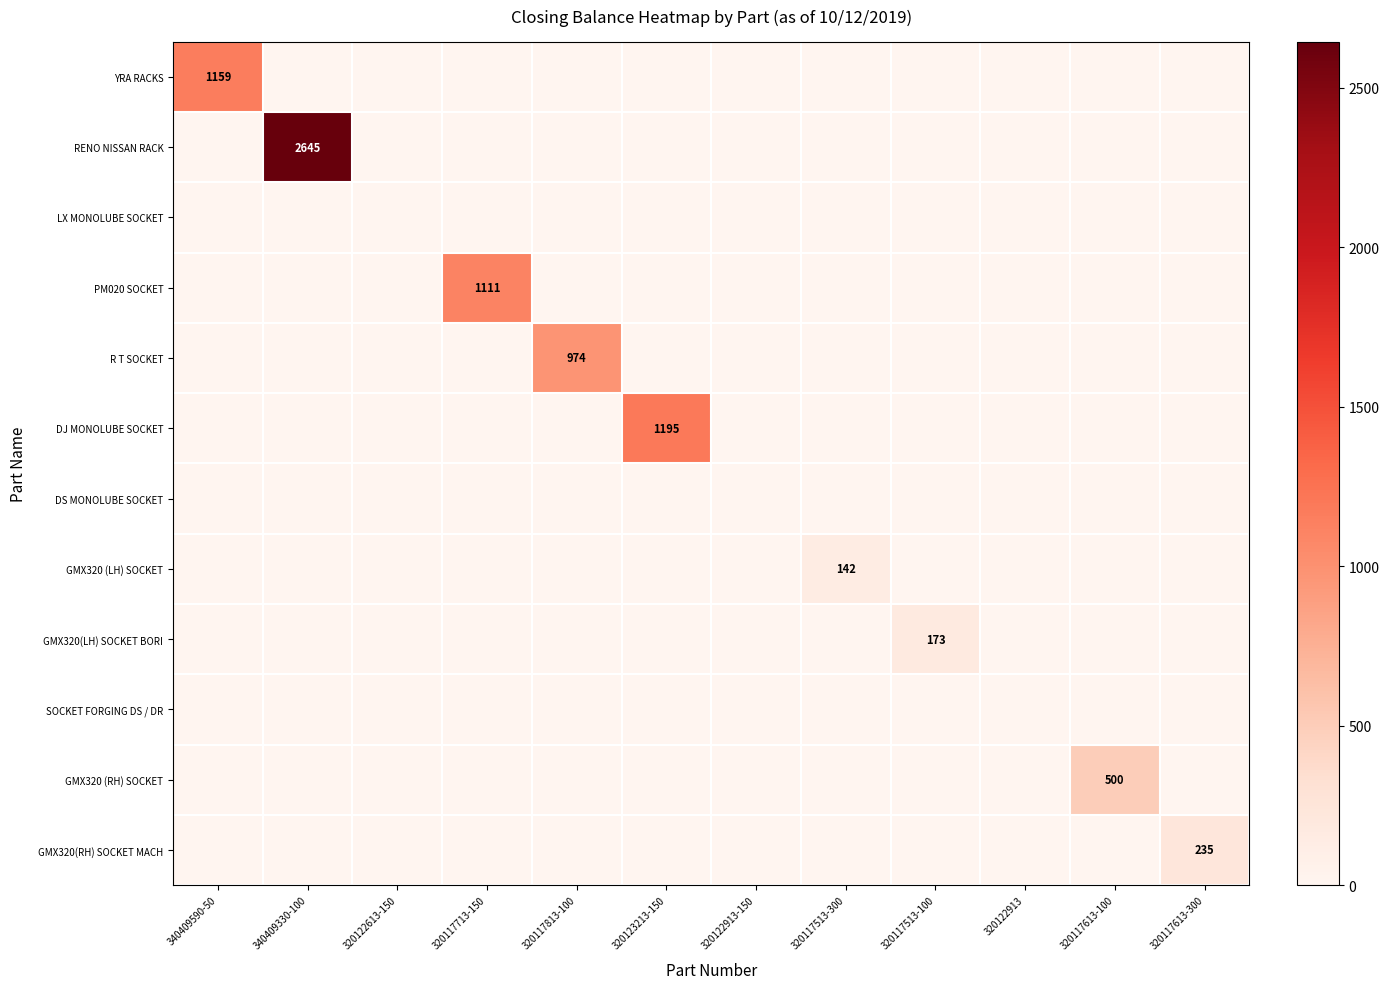

The value of GMX320(LH) SOCKET BORI at 320117513-100 is 173. True or false?

True